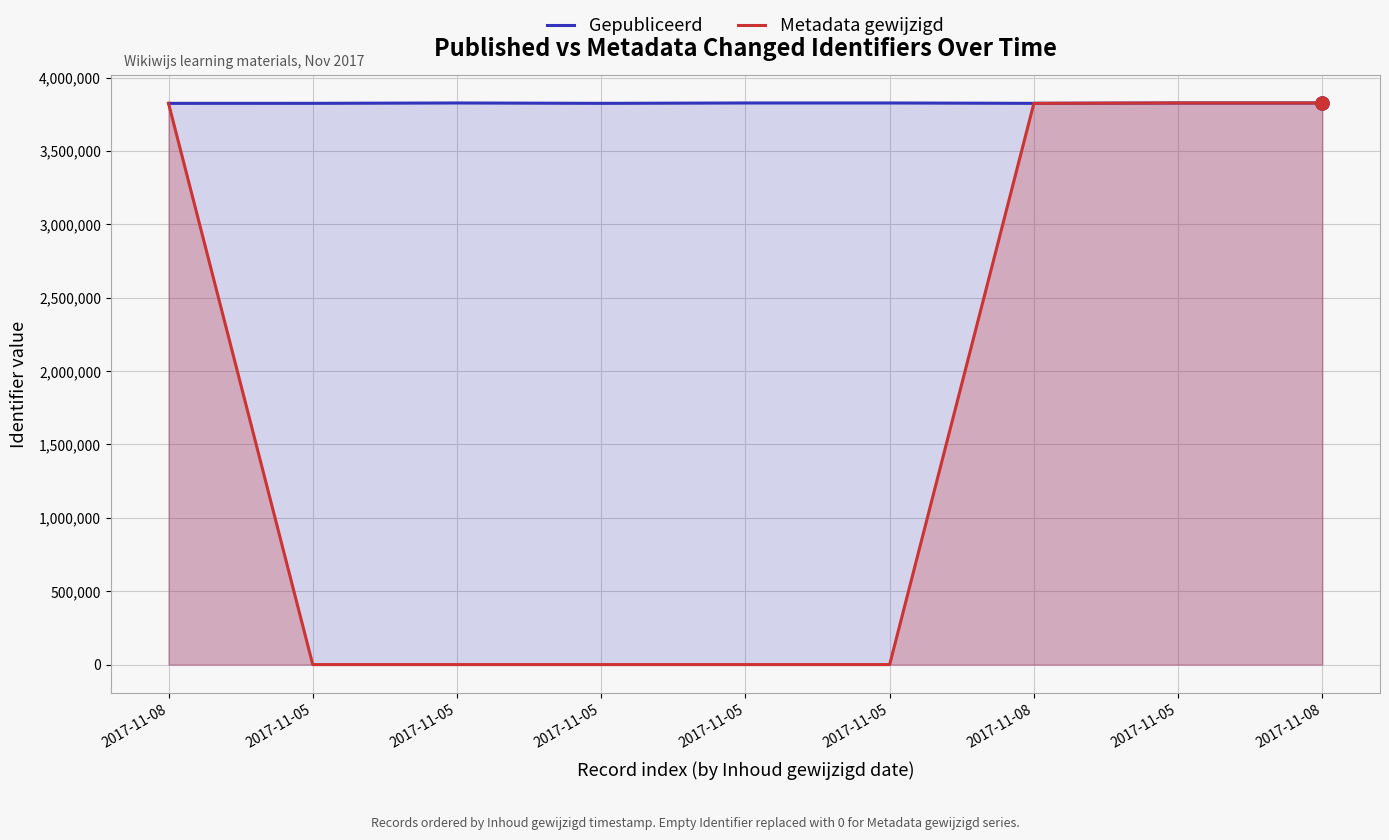

Which series has the largest Y range (max minus min)?

Metadata gewijzigd